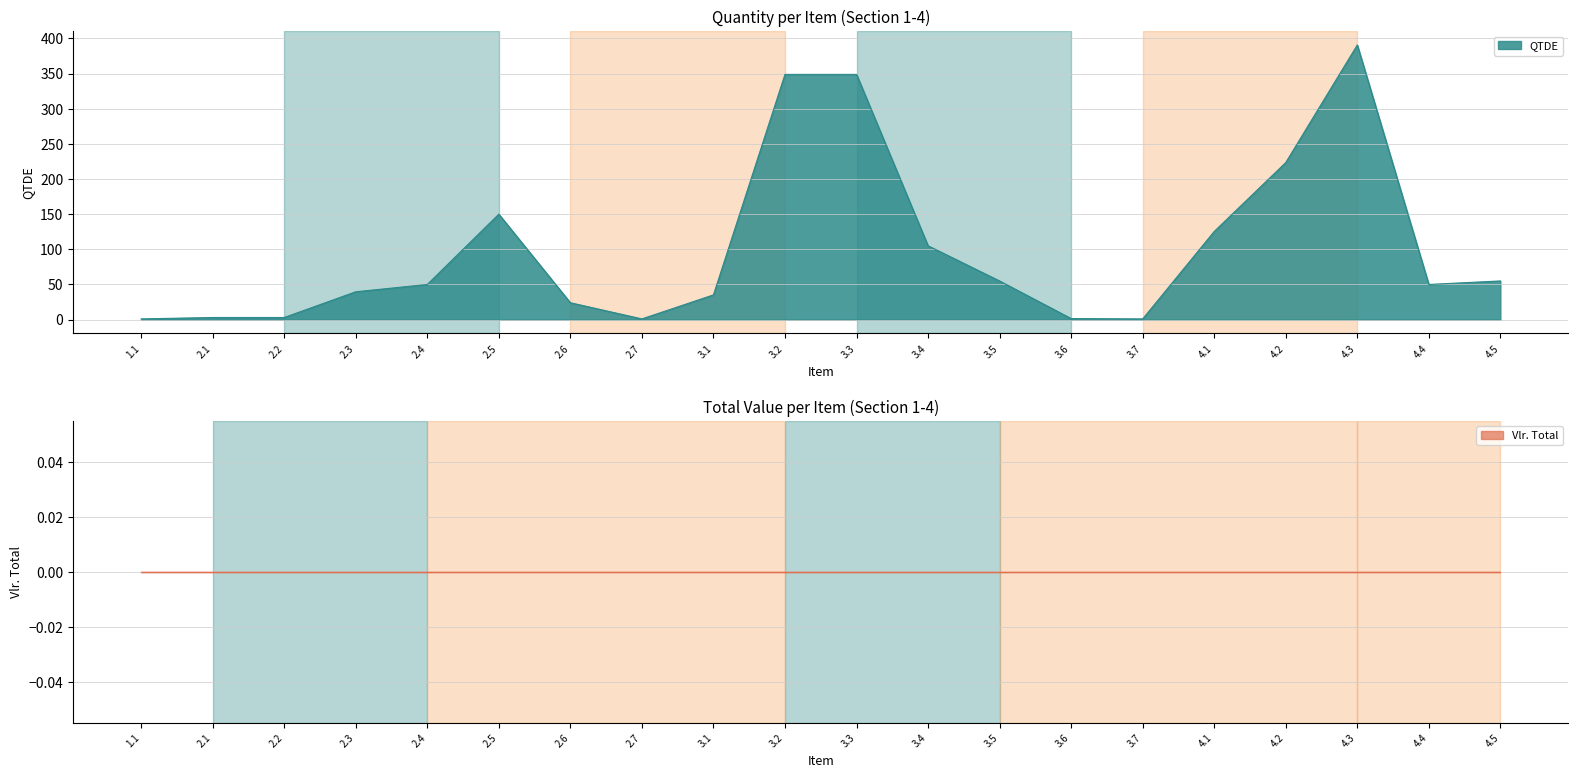

List the labels in order of value, smallest first.

1.1, 2.7, 3.7, 3.6, 2.1, 2.2, 2.6, 3.1, 2.3, 2.4, 4.4, 3.5, 4.5, 3.4, 4.1, 2.5, 4.2, 3.2, 3.3, 4.3